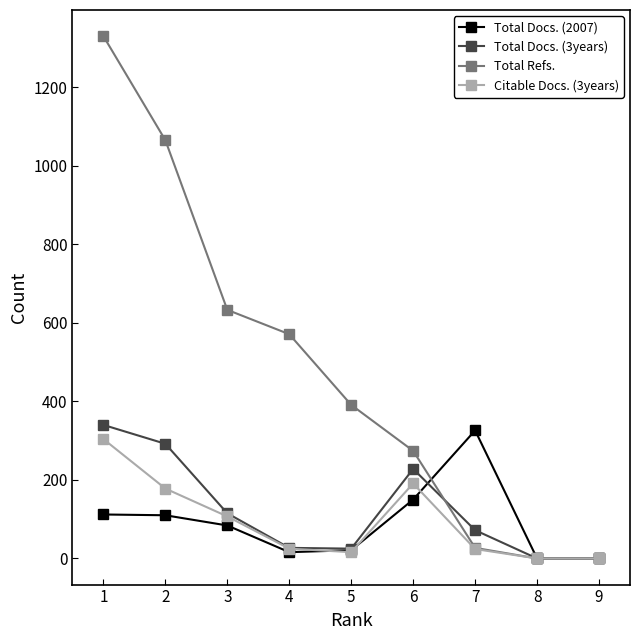

In Total Docs. (3years), how many points are higher than both neighbors (excluding endpoints)?

1